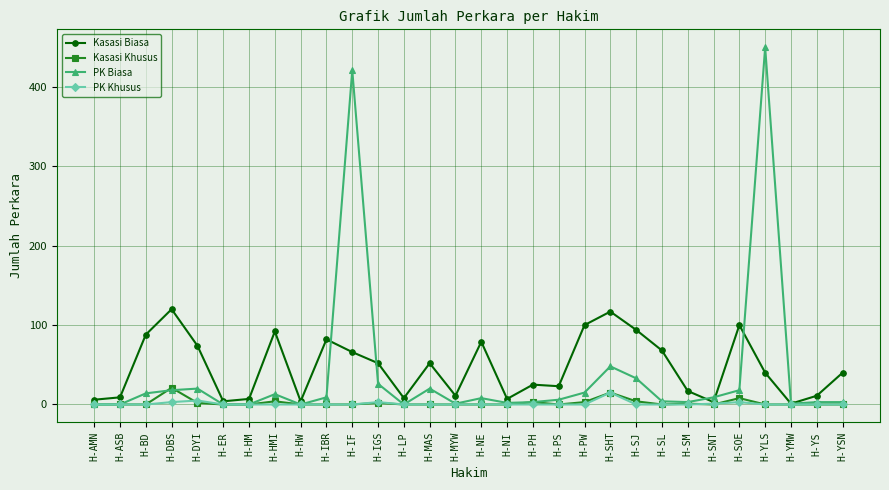

Which series changed the most between H-SOE and H-YMW?

Kasasi Biasa